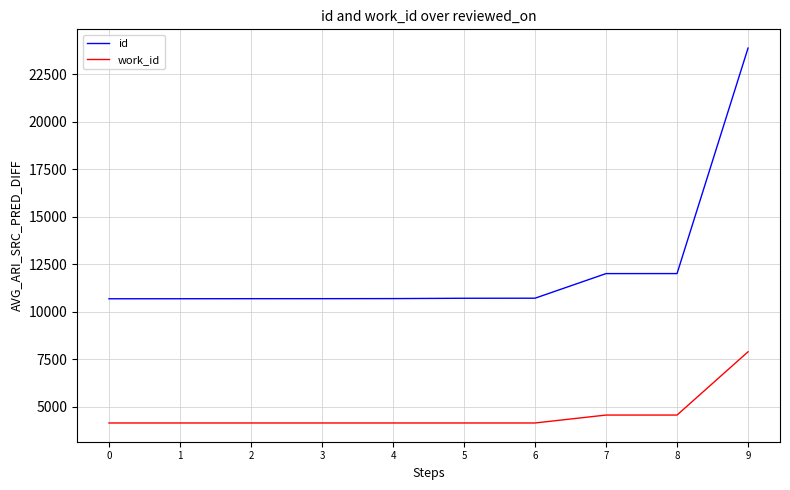

Rank the series by their average value, from highest to lowest.

id, work_id